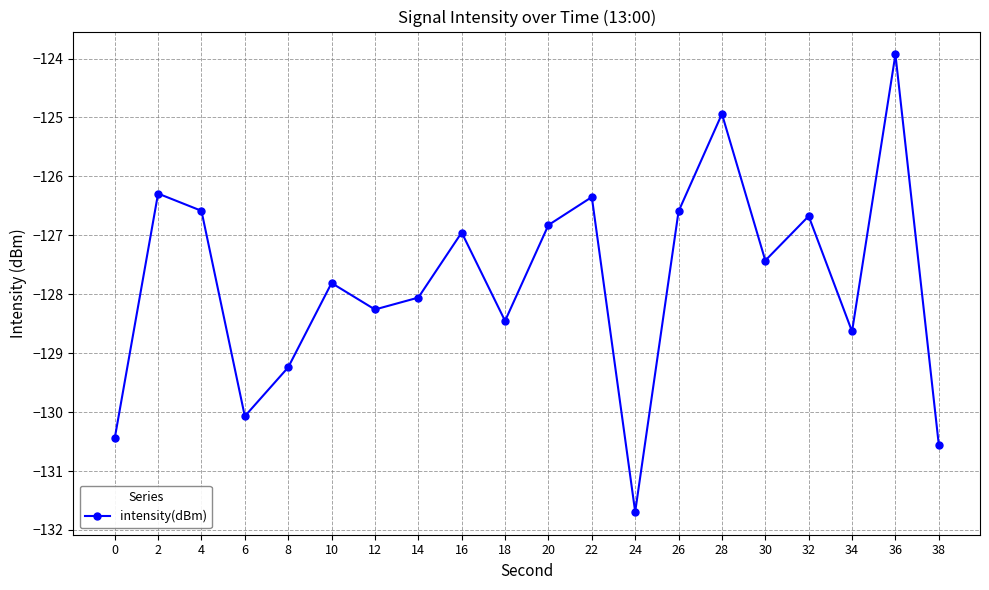

Where is the data nearest to the value -127?

16